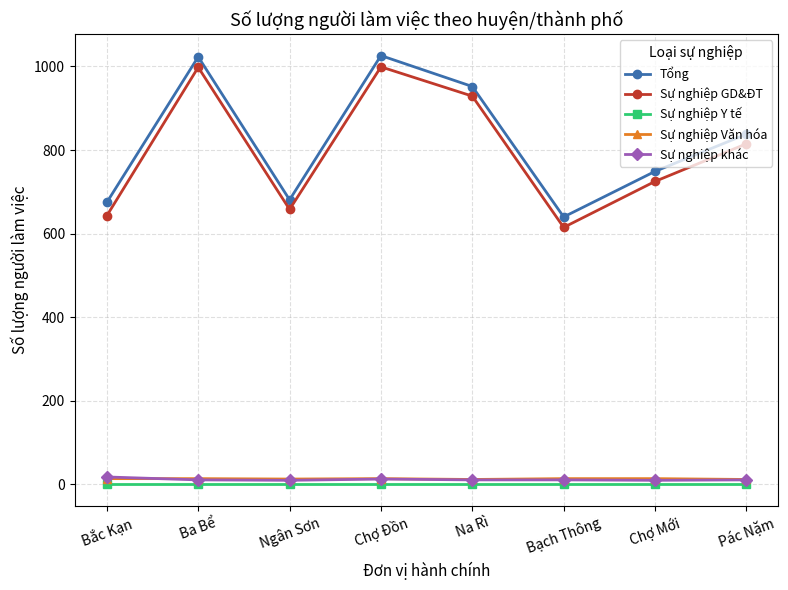

What is the label of the 7th point from the right?

Ba Bể